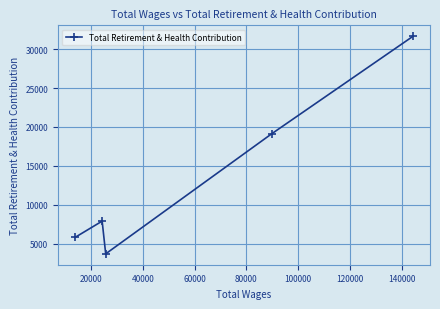

How many series are shown in this chart?

1